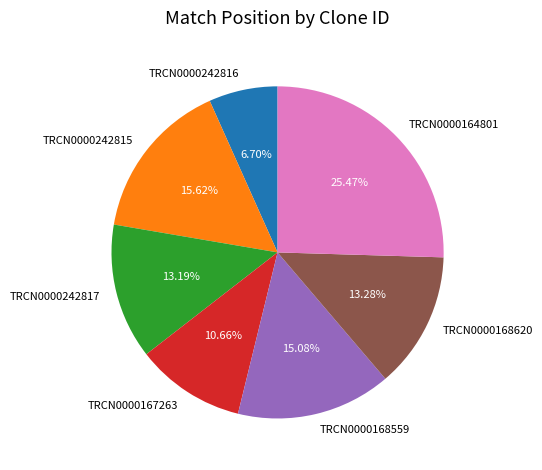

To the nearest percent, what percentage of the pie is TRCN0000168559?

15%